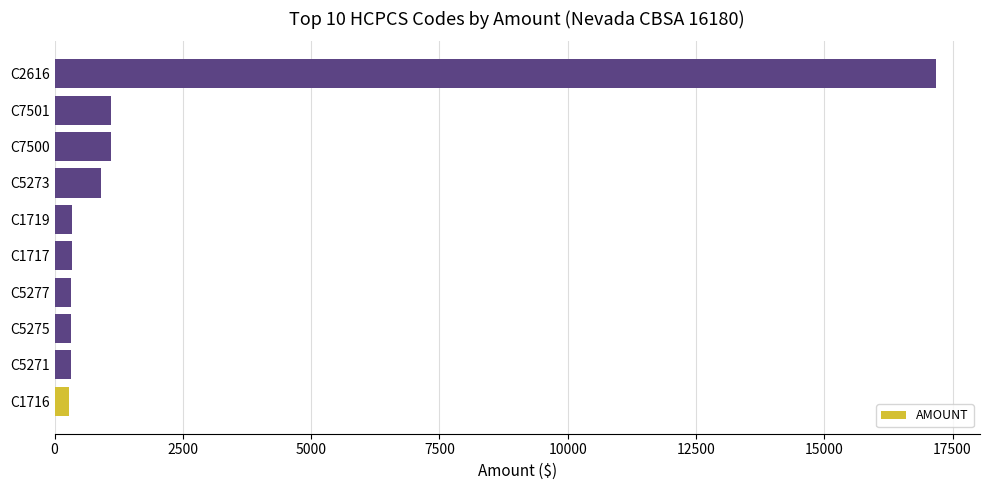

What is the maximum value shown in the chart?

17177.0